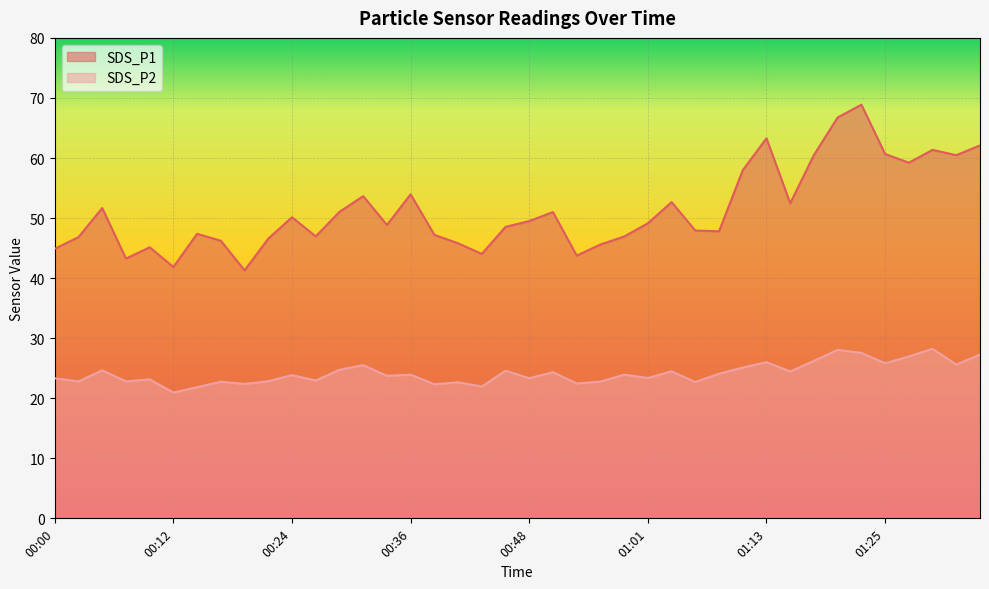

Reading left to right, transcribe all the data shown in this chart.

SDS_P1: 44.9	46.8	51.7	43.2	45.1	41.9	47.4	46.2	41.3	46.6	50.1	47.0	51.0	53.6	48.9	54.0	47.2	45.8	44.0	48.5	49.5	51.0	43.8	45.6	46.9	49.1	52.6	47.9	47.8	58.0	63.3	52.5	60.5	66.8	68.9	60.7	59.2	61.4	60.5	62.1
SDS_P2: 23.3	22.8	24.6	22.8	23.1	20.9	21.8	22.8	22.4	22.8	23.9	22.9	24.7	25.5	23.7	23.9	22.3	22.6	21.9	24.6	23.3	24.3	22.4	22.8	23.9	23.4	24.5	22.7	24.1	25.1	26.0	24.4	26.2	28.1	27.6	25.8	26.9	28.2	25.6	27.3